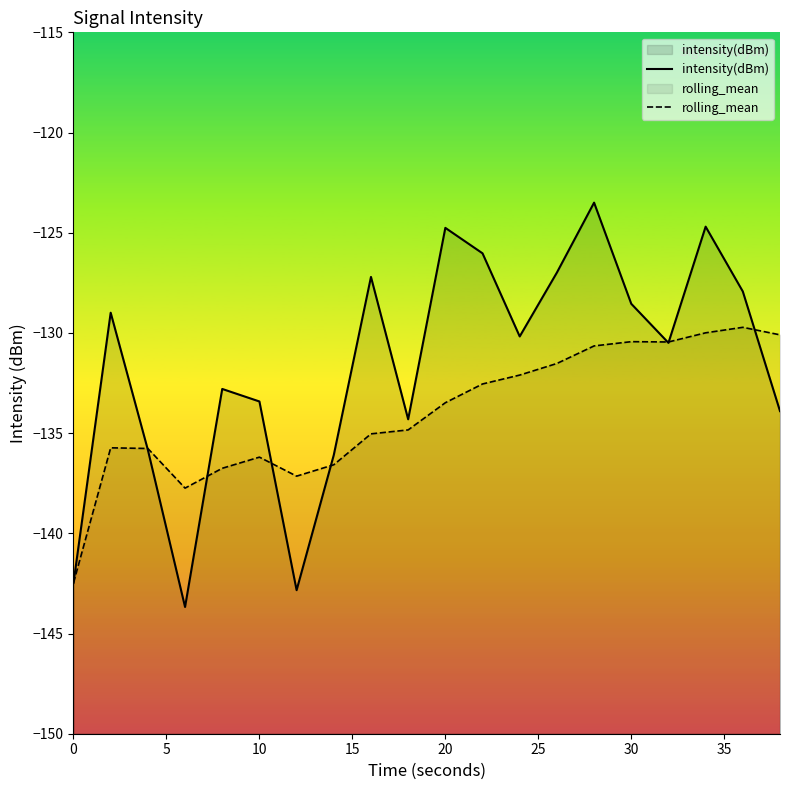

Which series has the largest range (max minus min)?

intensity(dBm)